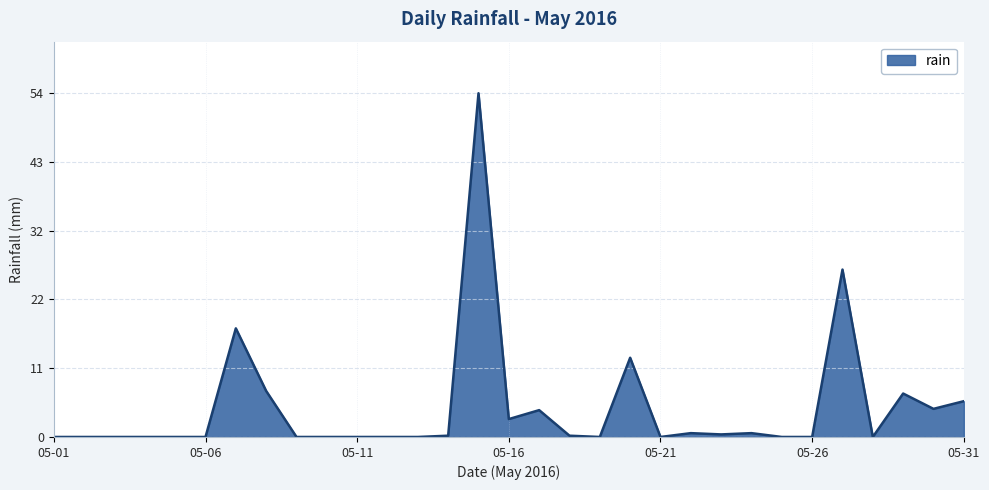

What is the difference between the maximum and minimum values?

53.8